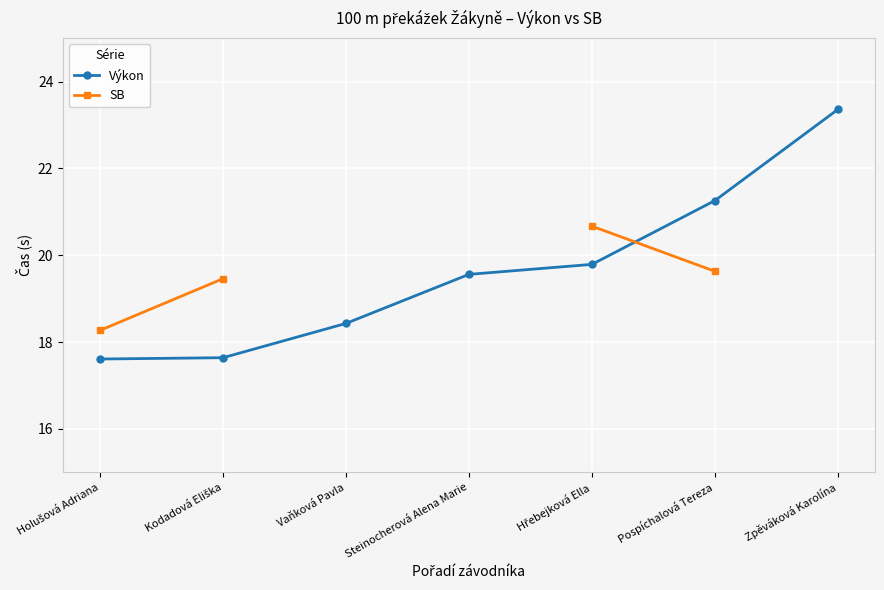

Where is SB nearest to the value 19?

Kodadová Eliška